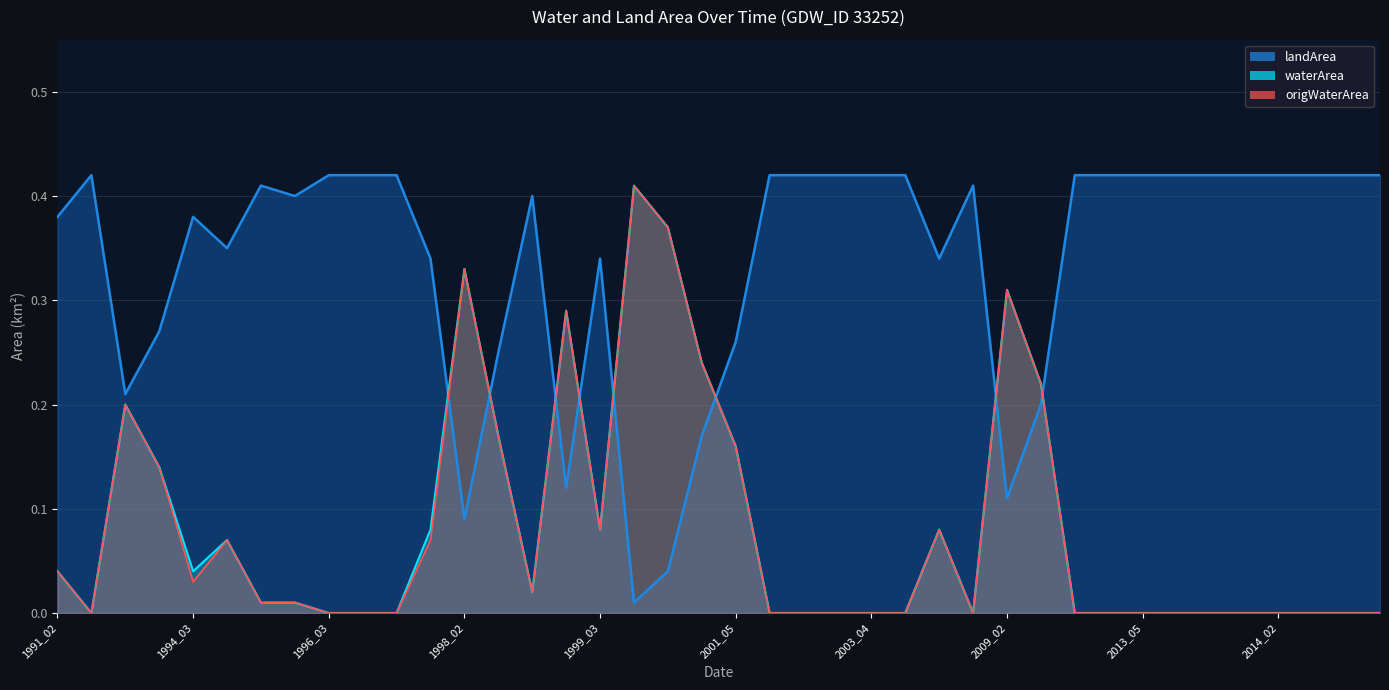

What is the difference between the origWaterArea values at 1998_02 and 1991_02?

0.3